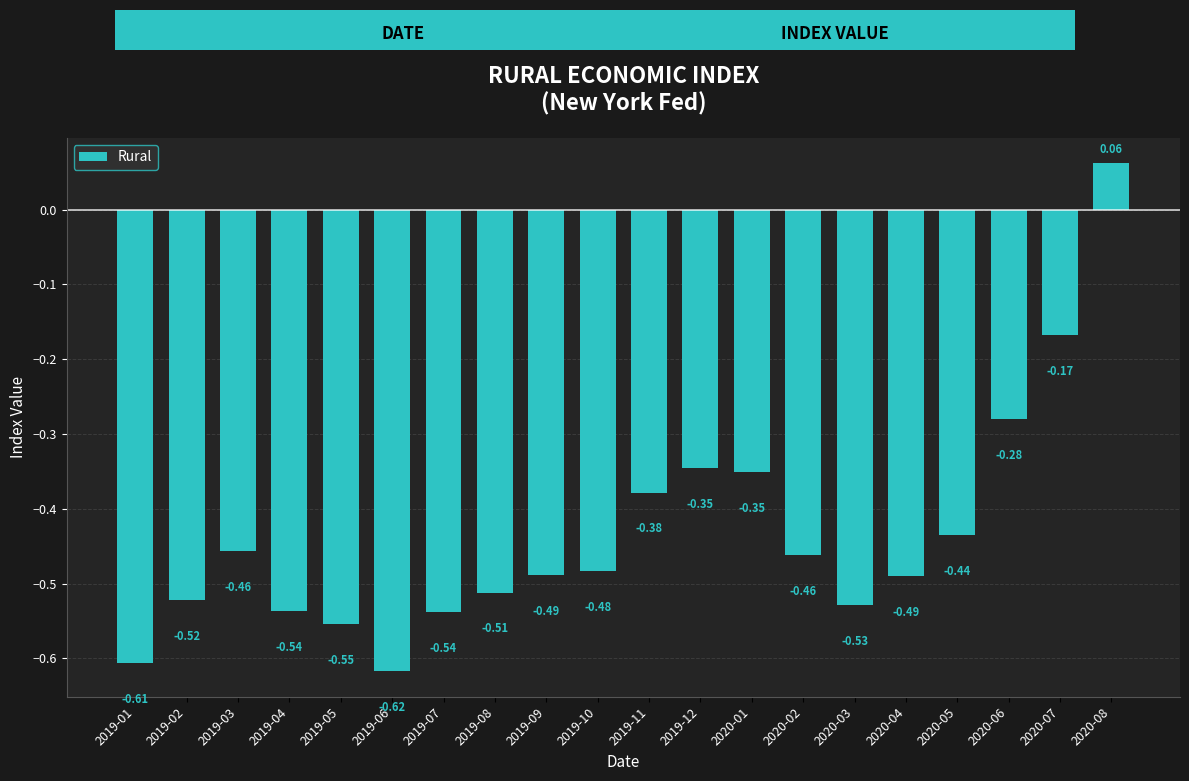

What is the change in value from 2019-12 to 2020-07?

+0.2